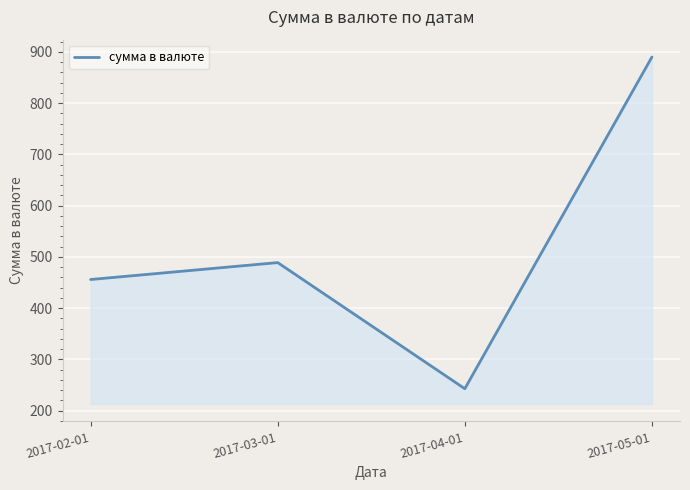

What is the sum of all values?

2078